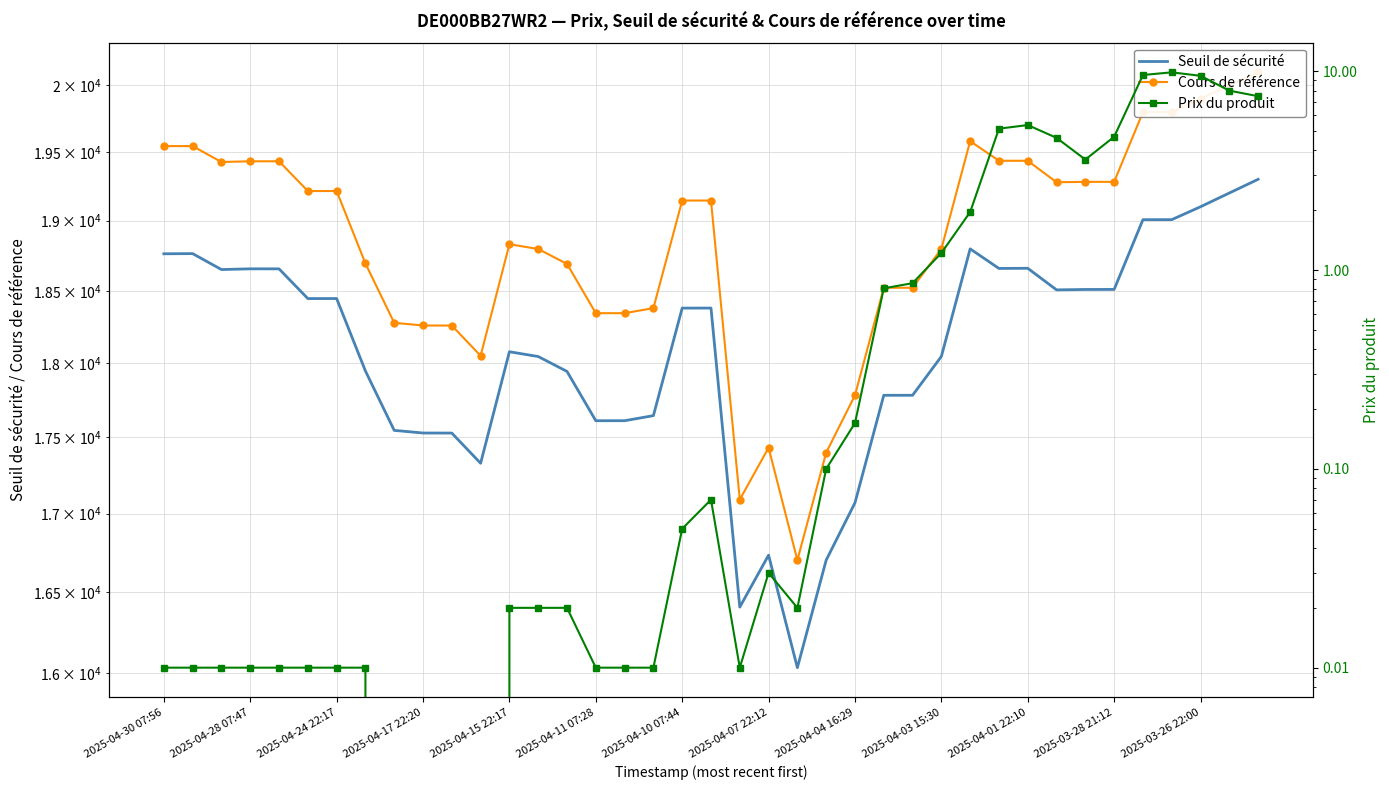

True or false: Prix du produit has a value of 0.0 at 2025-04-28 07:47.

False